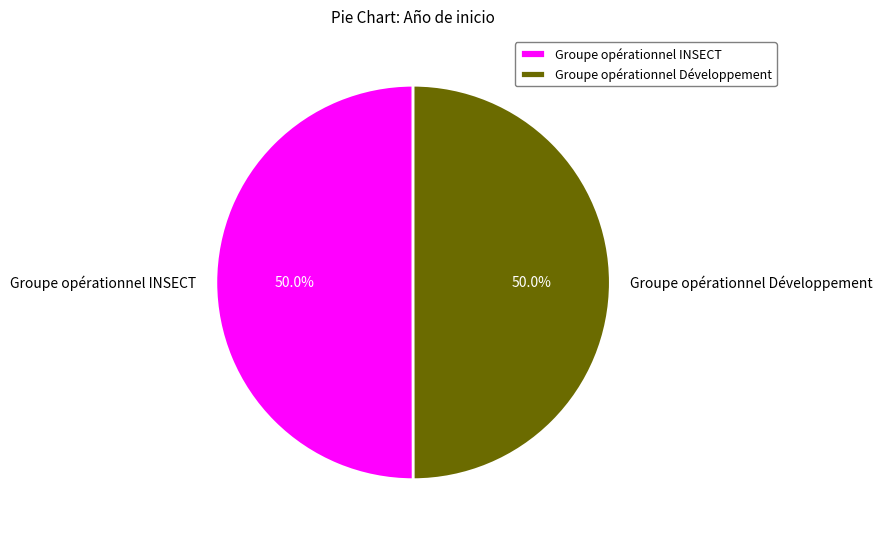

What percentage do Groupe opérationnel INSECT and Groupe opérationnel Développement together represent?

100.0%